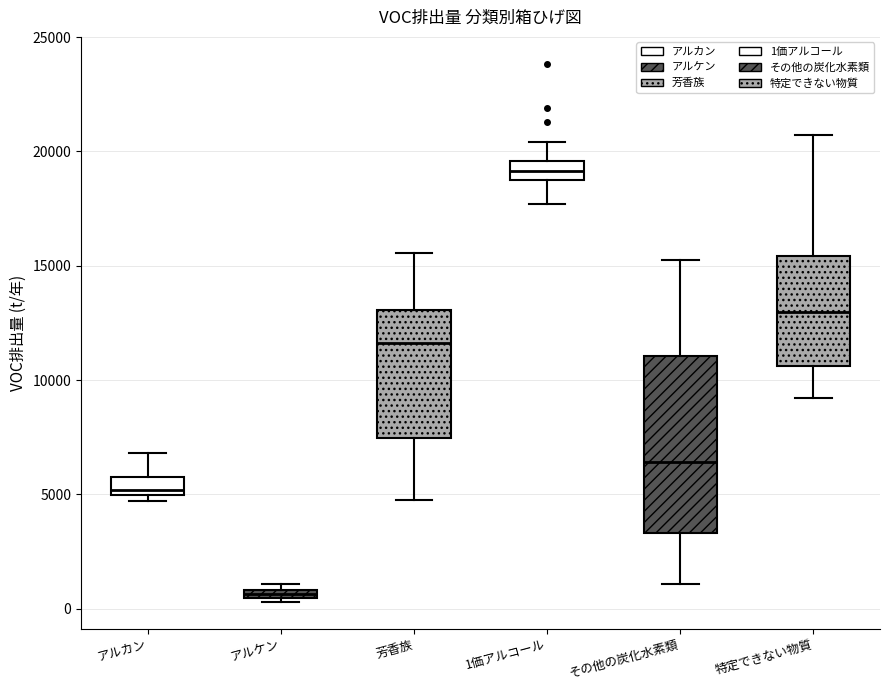

Where is the lower edge of the box for 1価アルコール on the y-axis? The values are not printed on the chart, so give them approximately, as read against the axis.

19000